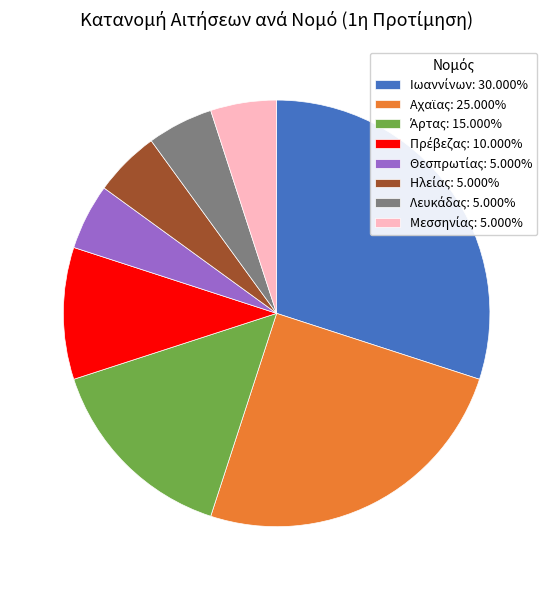

How many slices are in this pie chart?

8